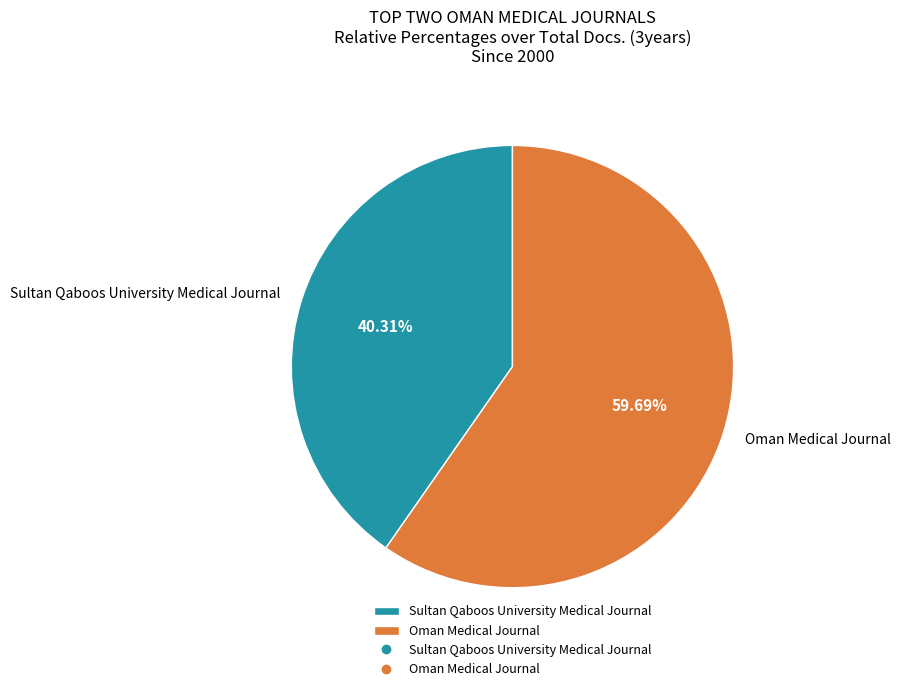

To the nearest percent, what percentage of the pie is Sultan Qaboos University Medical Journal?

40%